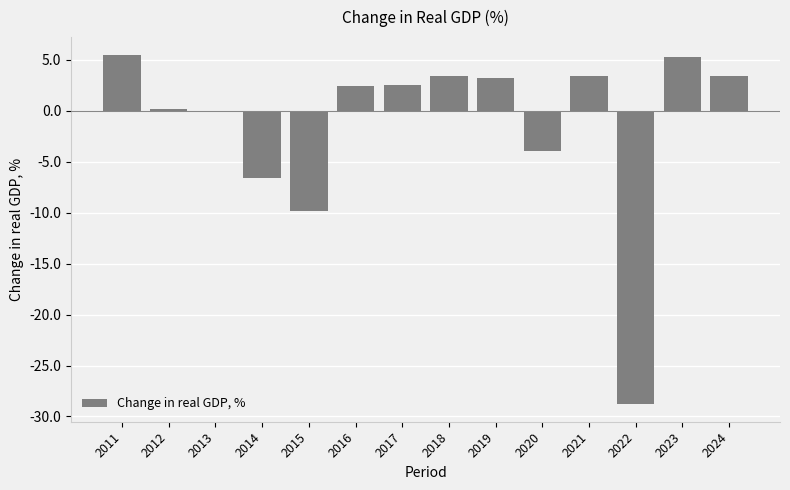

What is the maximum value shown in the chart?

5.5